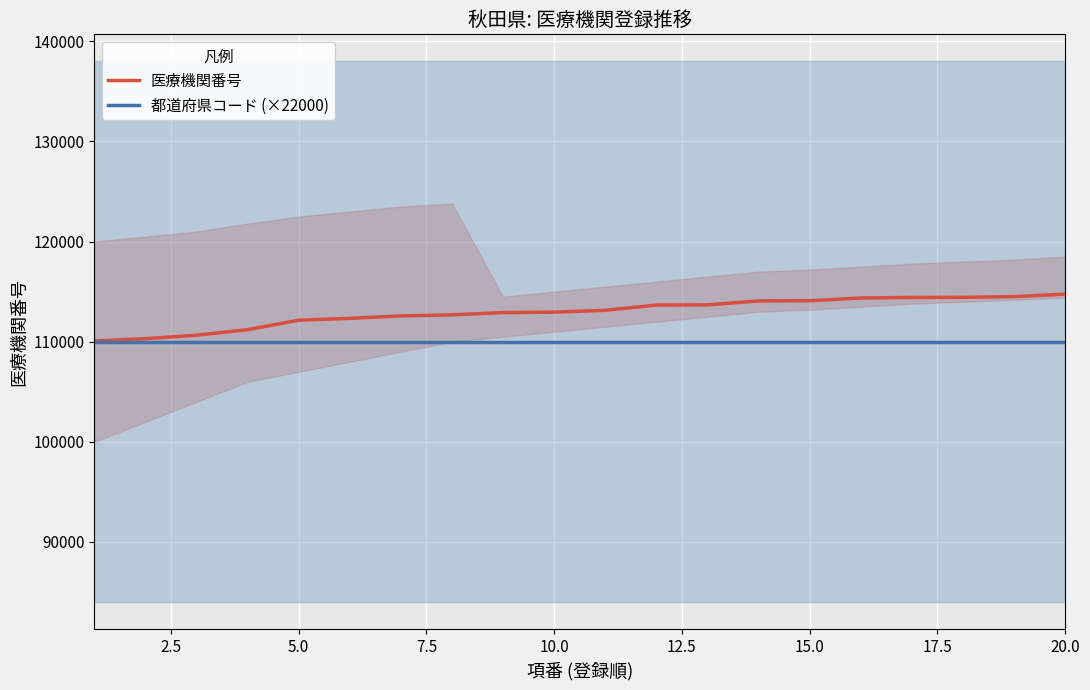

True or false: 医療機関番号 and 都道府県コード (×22000) cross at least once.

False